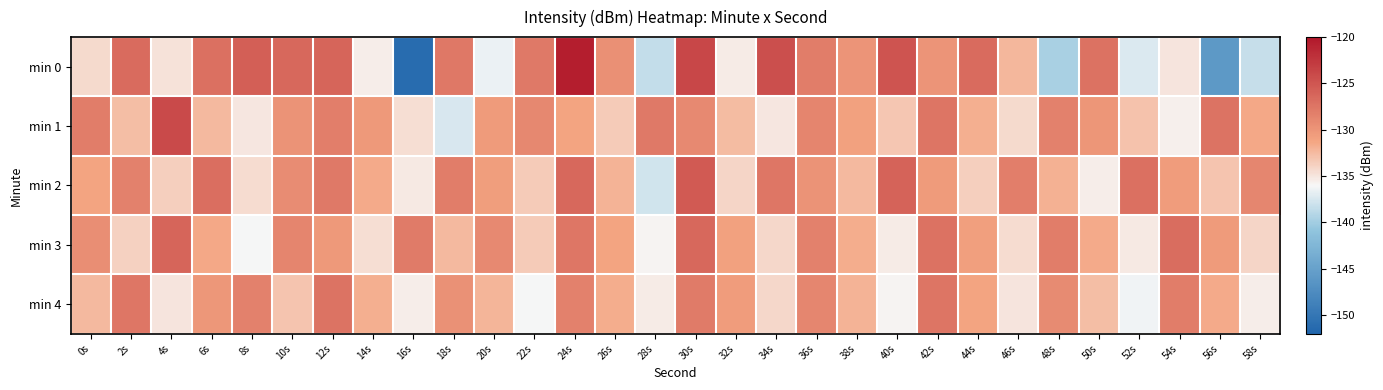

At which category is the sum across all series the highest?

30s